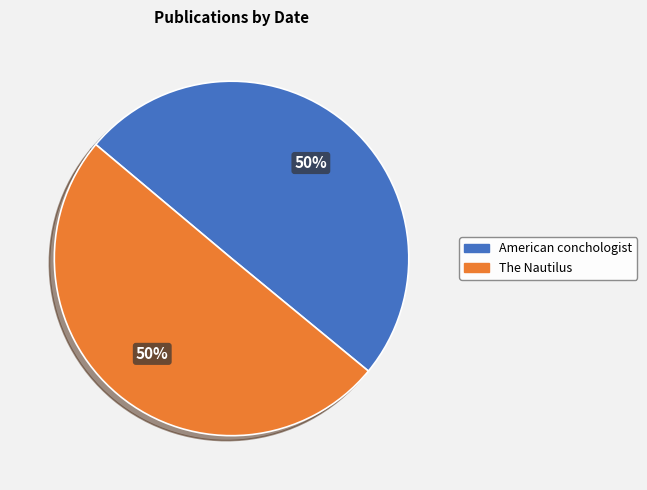

To the nearest percent, what is the combined percentage of American conchologist and The Nautilus?

100%